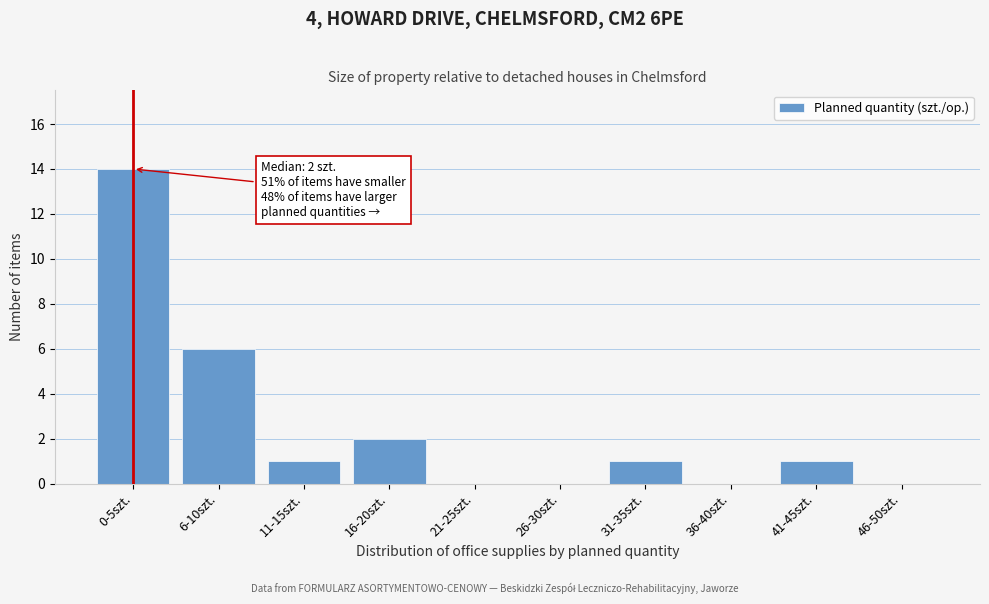

Reading left to right, list all the values displayed in this chart.

0-5szt.=14	6-10szt.=6	11-15szt.=1	16-20szt.=2	21-25szt.=0	26-30szt.=0	31-35szt.=1	36-40szt.=0	41-45szt.=1	46-50szt.=0